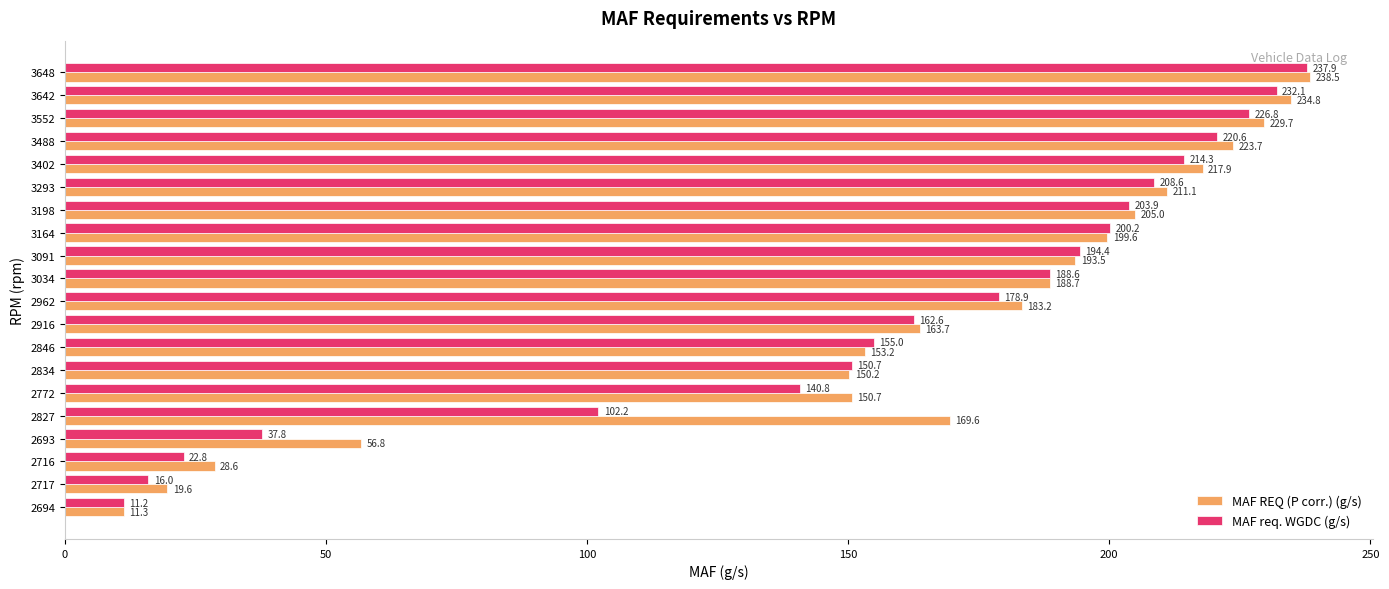

Where is MAF req. WGDC (g/s) nearest to the value 124?

2772